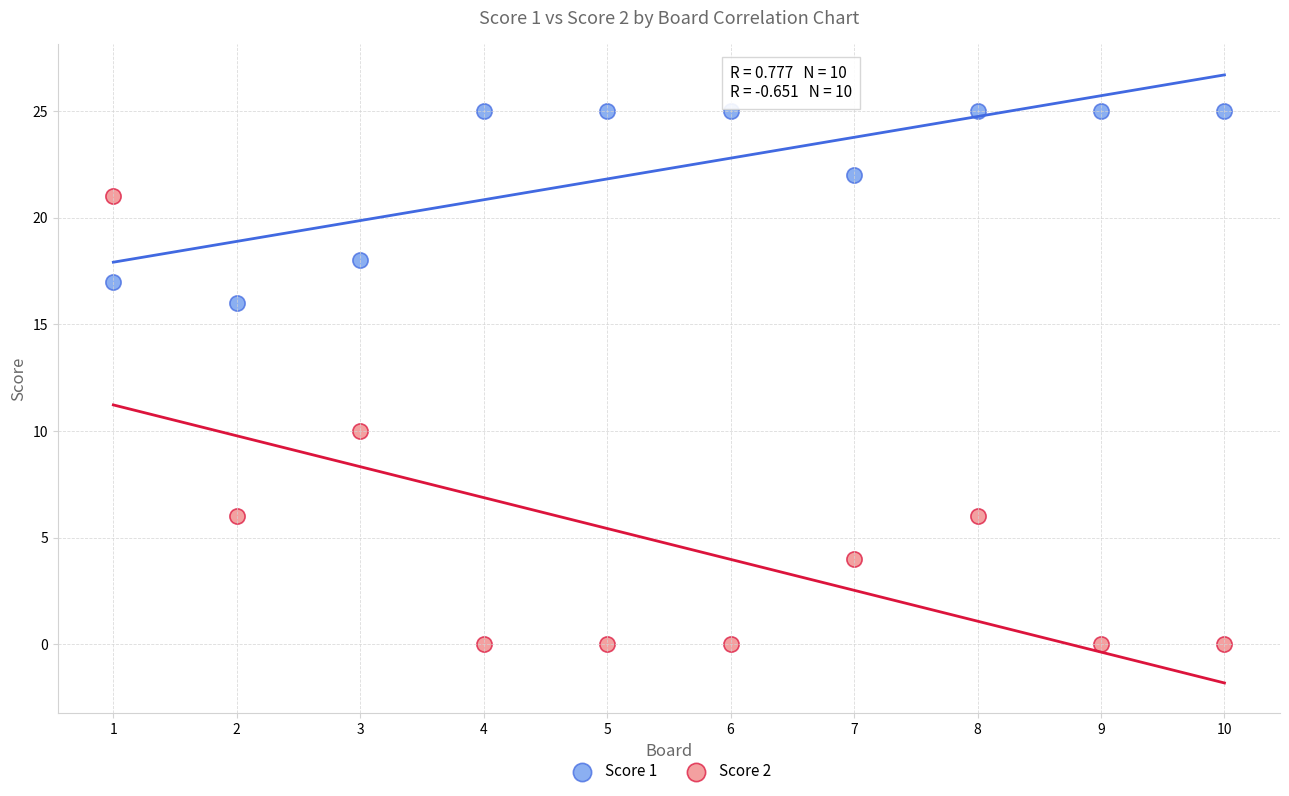

Which series reaches the maximum Y coordinate?

Score 1